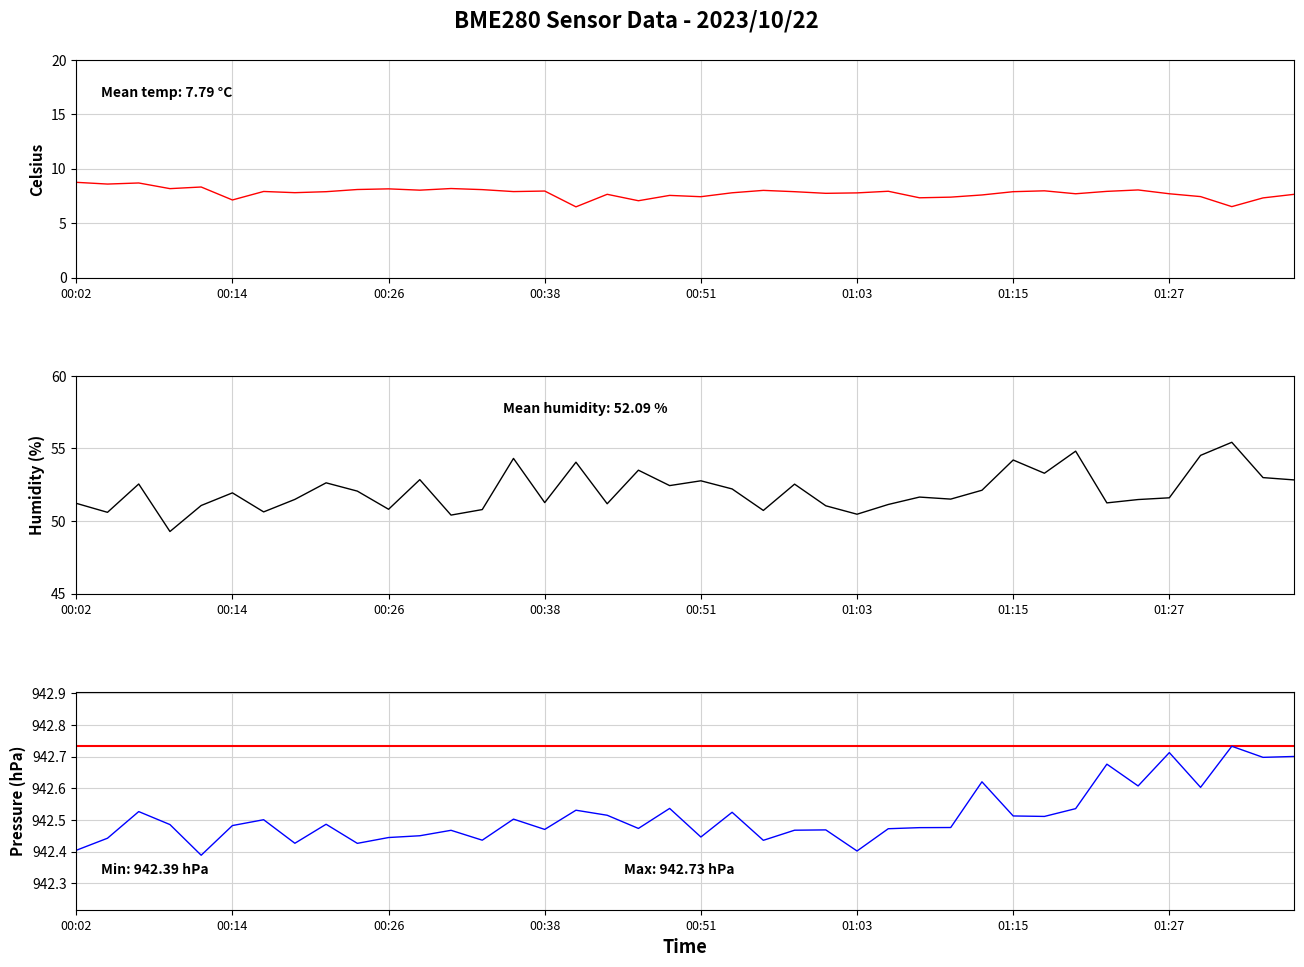

True or false: BME280_temperature and BME280_humidity intersect in this chart.

False